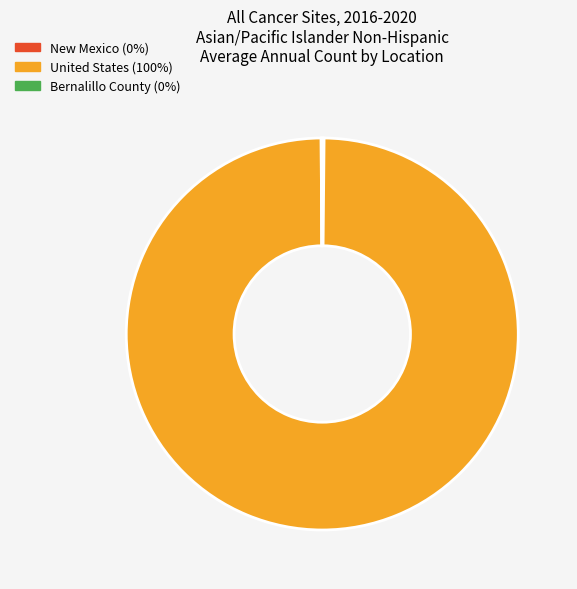

Which slice is the largest?

United States